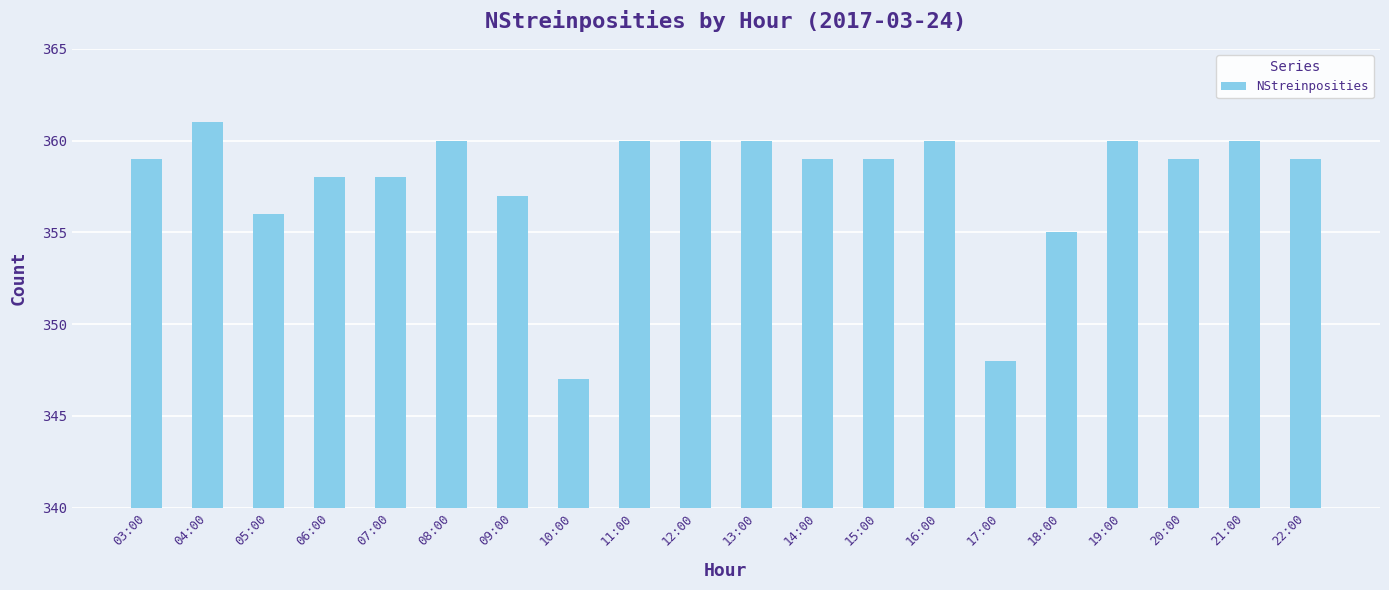

Is it true that the value at 09:00 is 188?

False